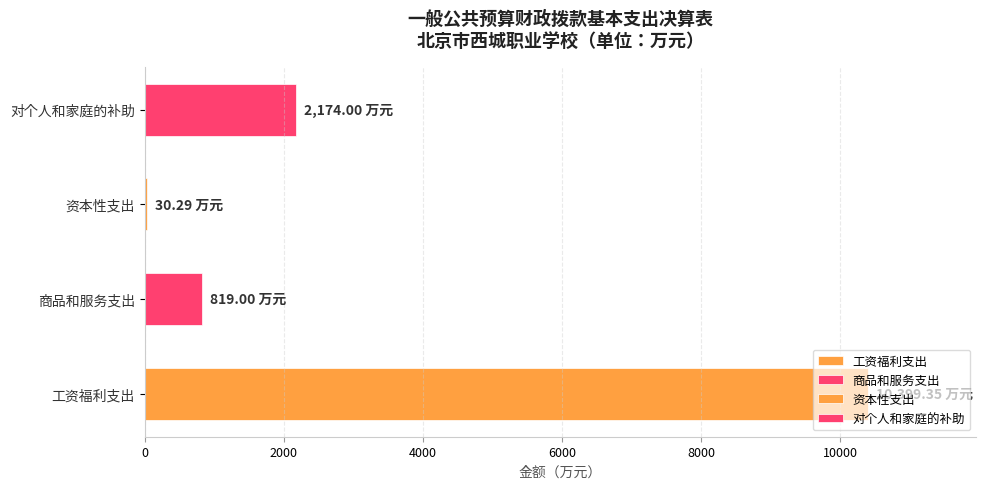

True or false: 商品和服务支出 has a value of 467.9 at 工资福利支出.

False